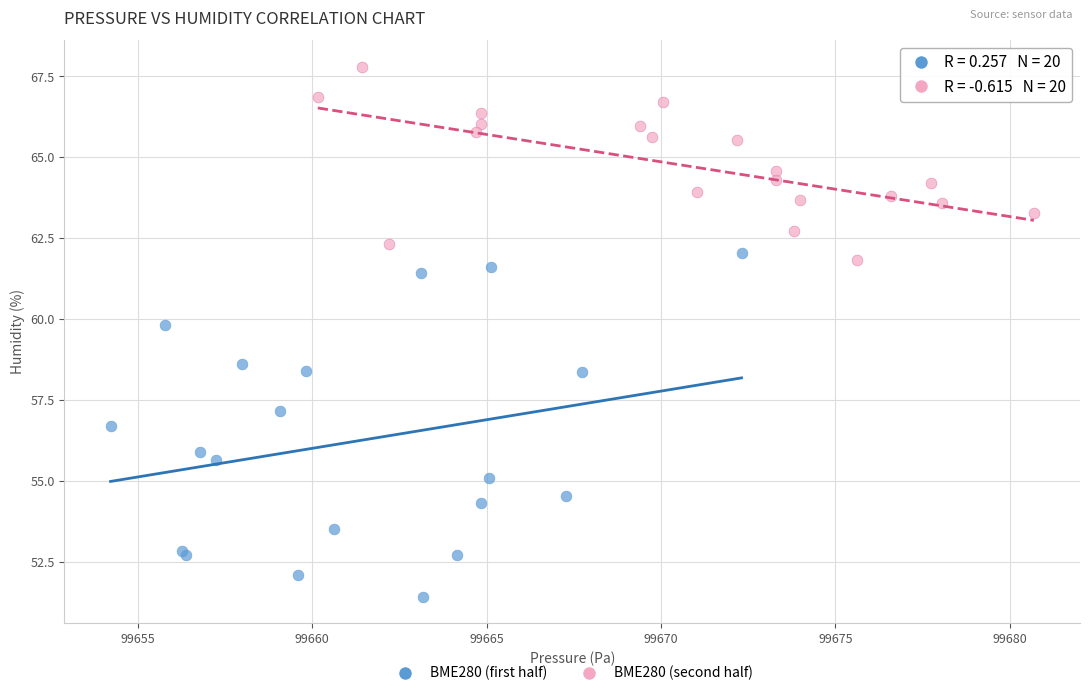

Which series contains the highest Y value?

BME280 (second half)